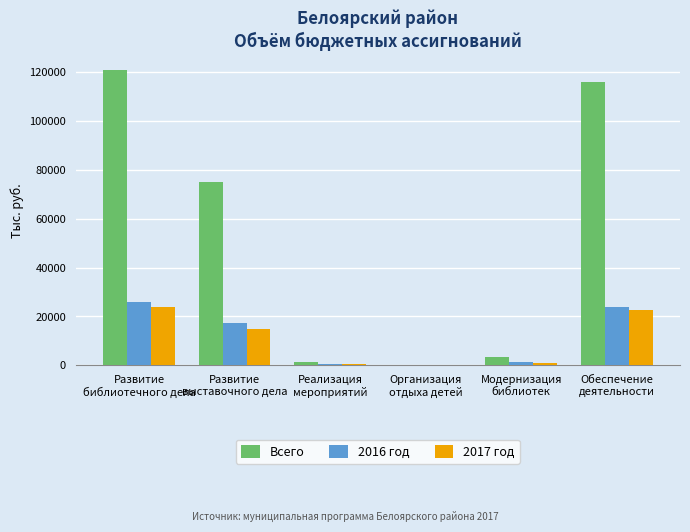

Which series has the largest total across all categories?

Всего